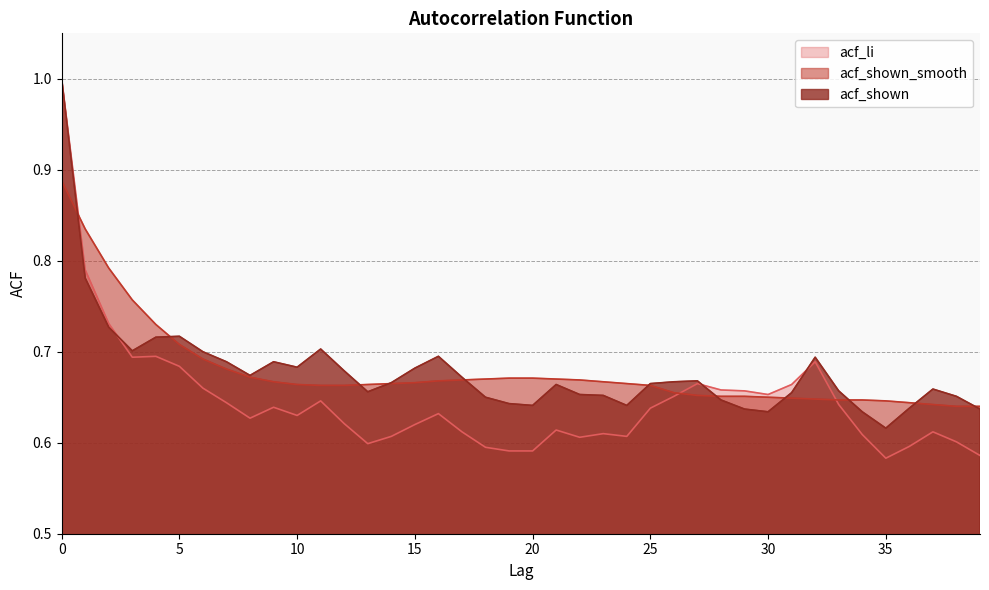

True or false: acf_shown and acf_li intersect in this chart.

True